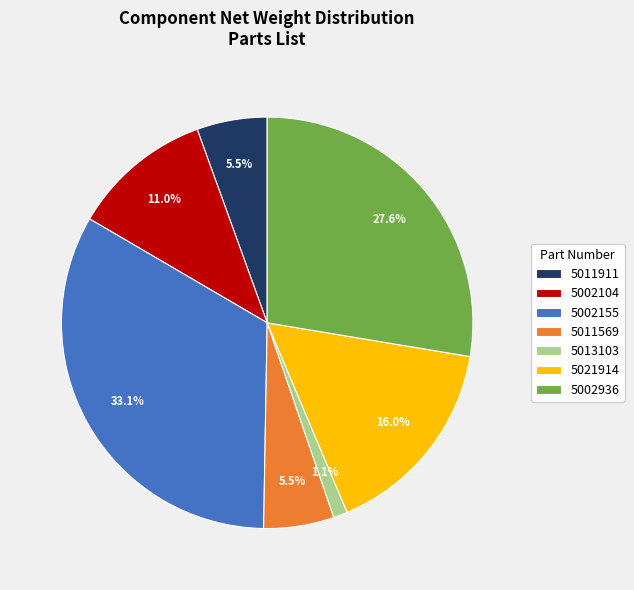

What is the largest slice in the pie chart?

5002155